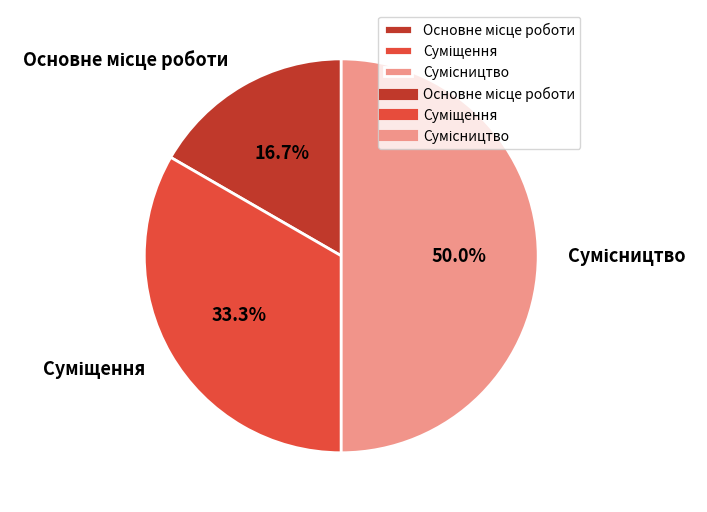

Does Основне місце роботи represent more than half of the total?

No